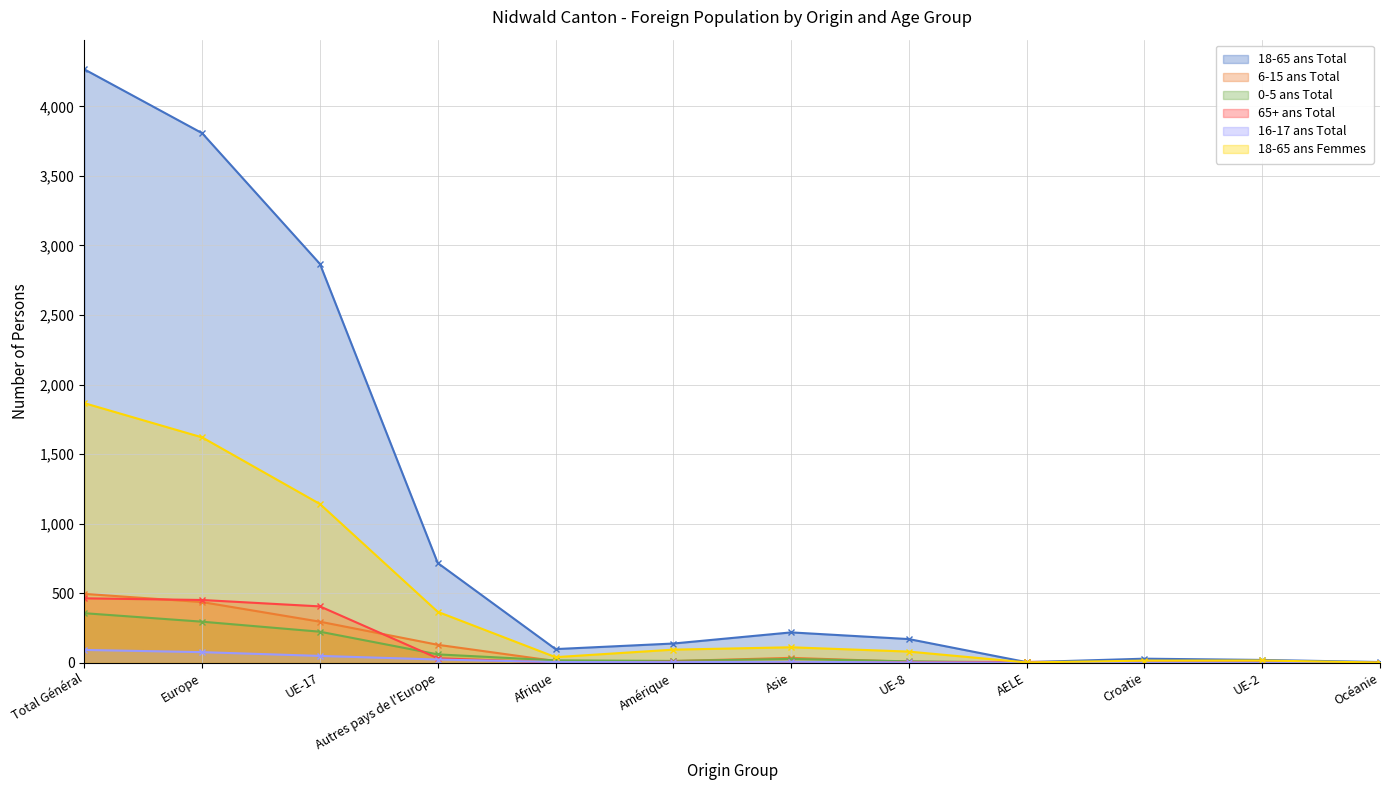

At which label is 65+ ans Total closest to 231?

UE-17